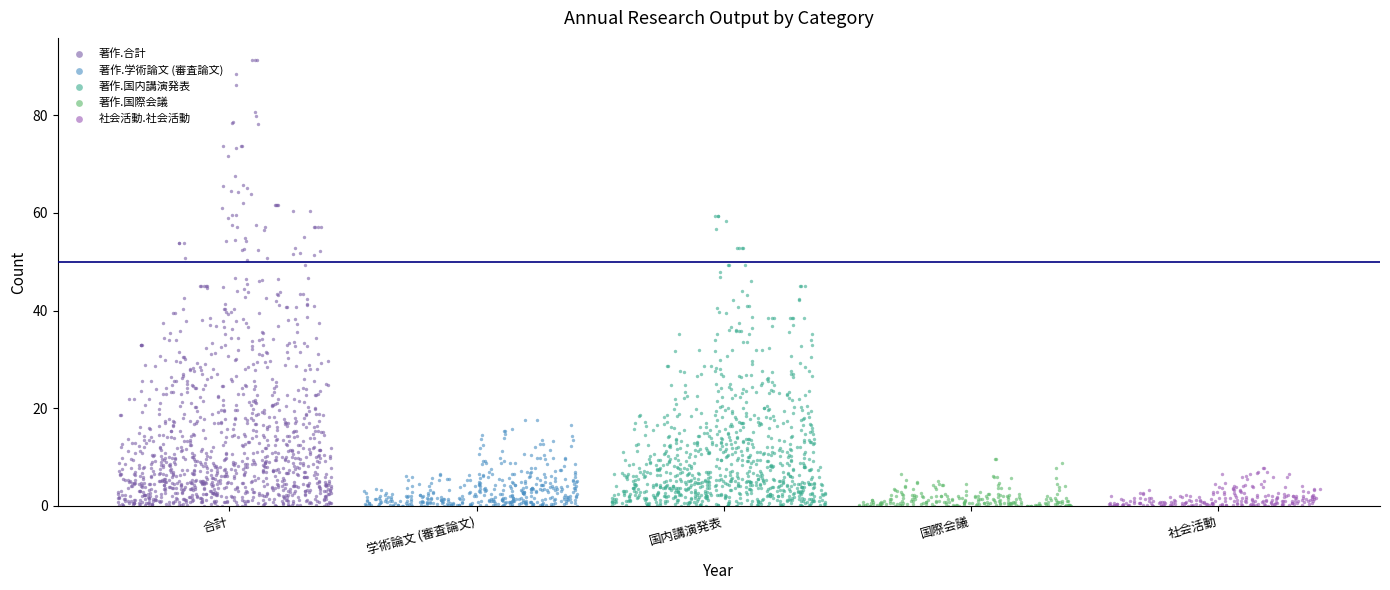

Which series has the largest Y range (max minus min)?

著作.合計